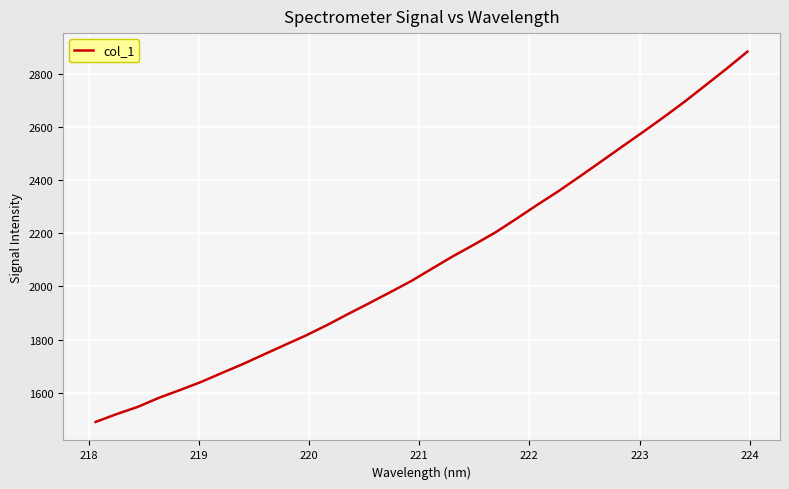

What is the smallest value displayed?

1490.5